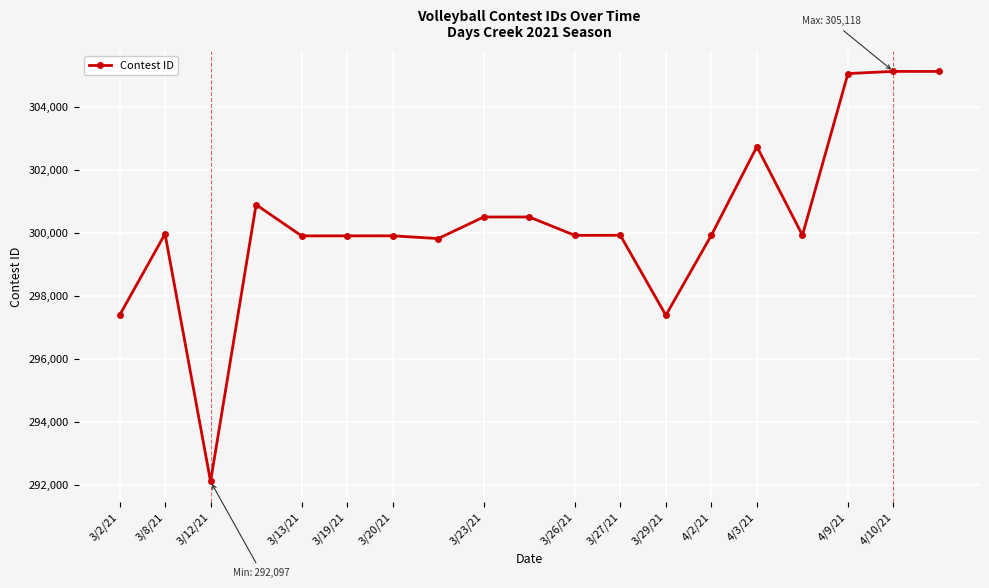

What is the value of the 17th point from the left?

305049